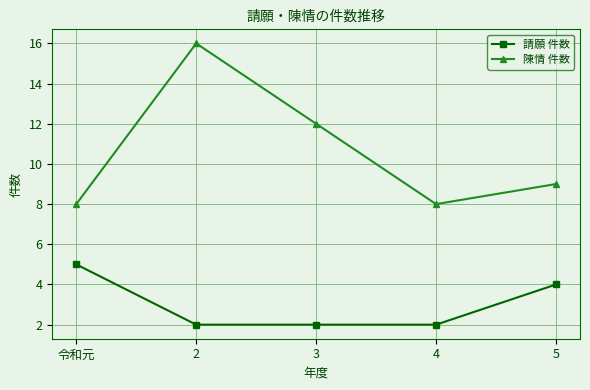

True or false: 陳情 件数 has a value of 12 at 3.

True